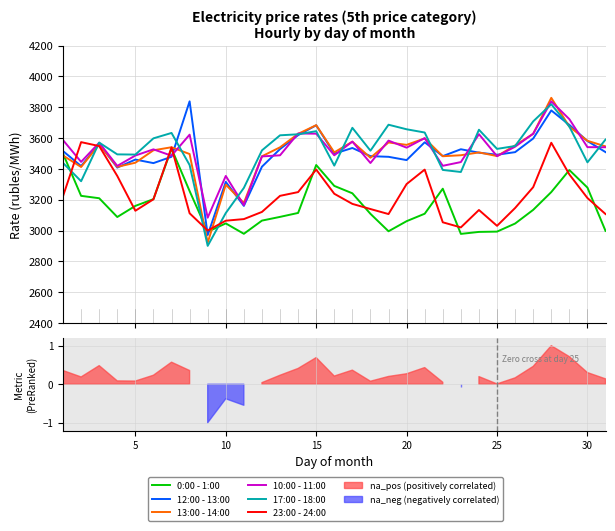

What is the sum of all 13:00 - 14:00 values?

108685.4